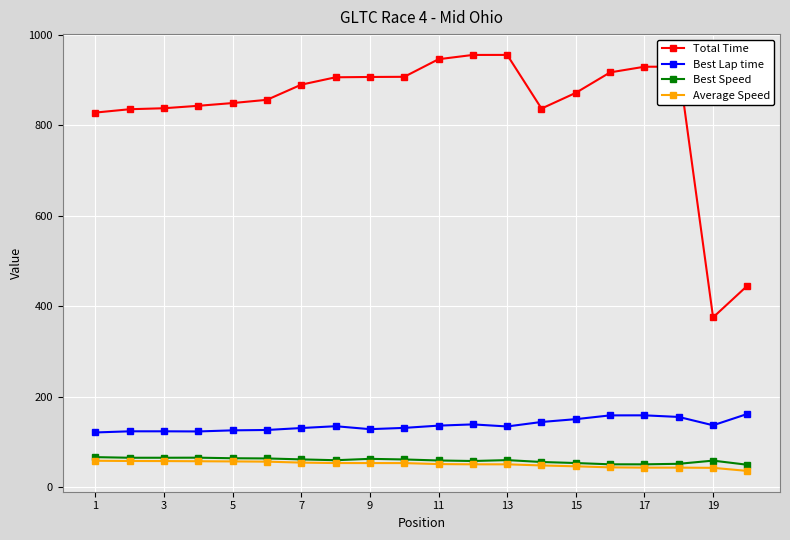

What is the value of the Total Time point at the 15th from the left?

871.7